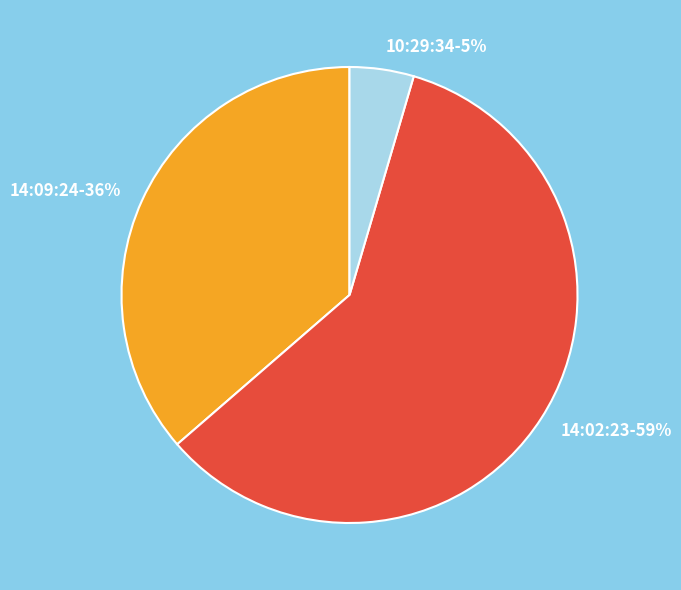

Is the sum of 14:09:24 and 10:29:34 greater than half?

No